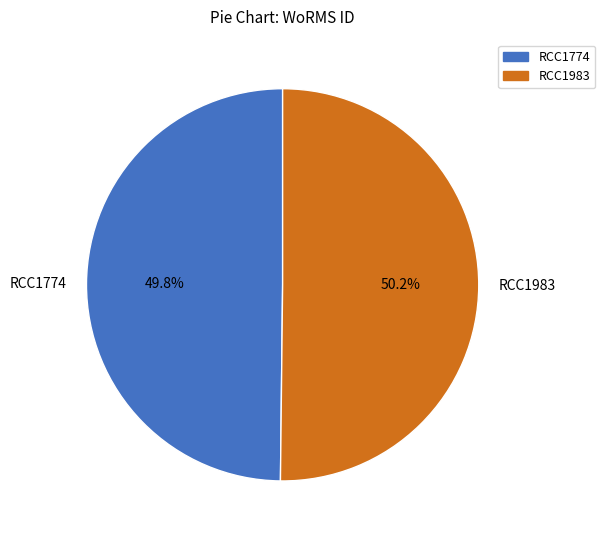

To the nearest percent, what is the average slice percentage?

50%